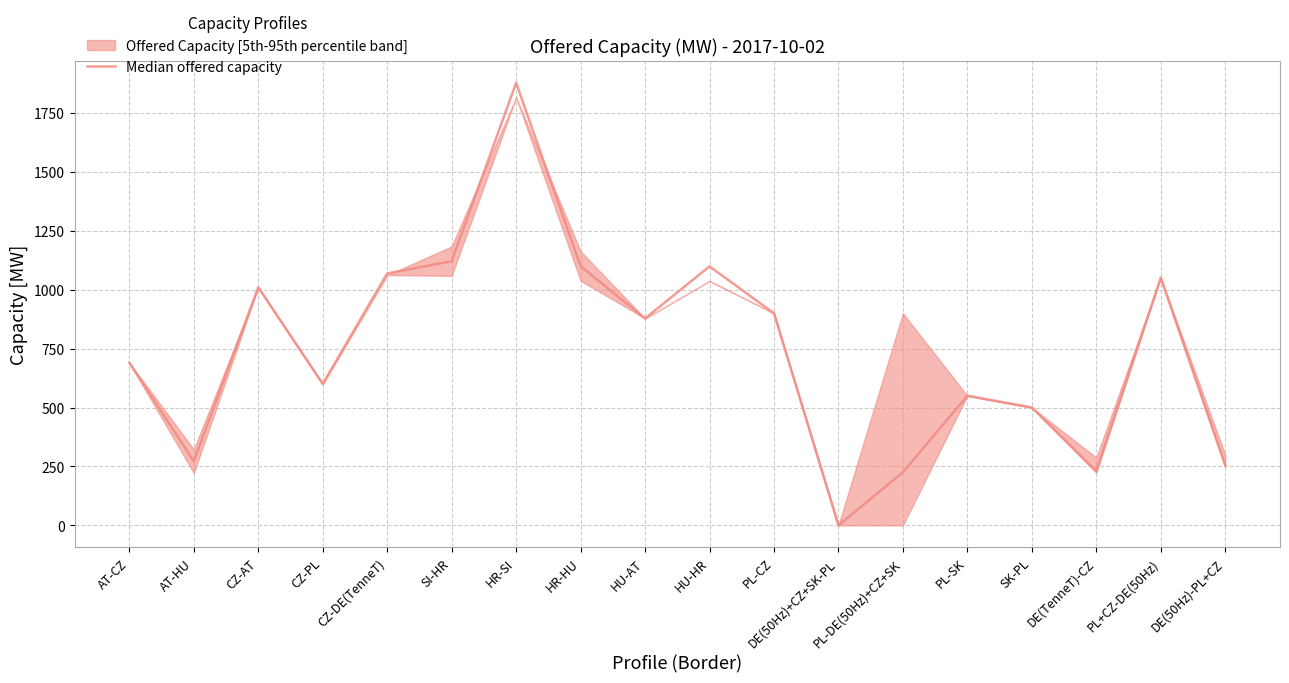

What is the change in value from HR-SI to SK-PL?

-1378